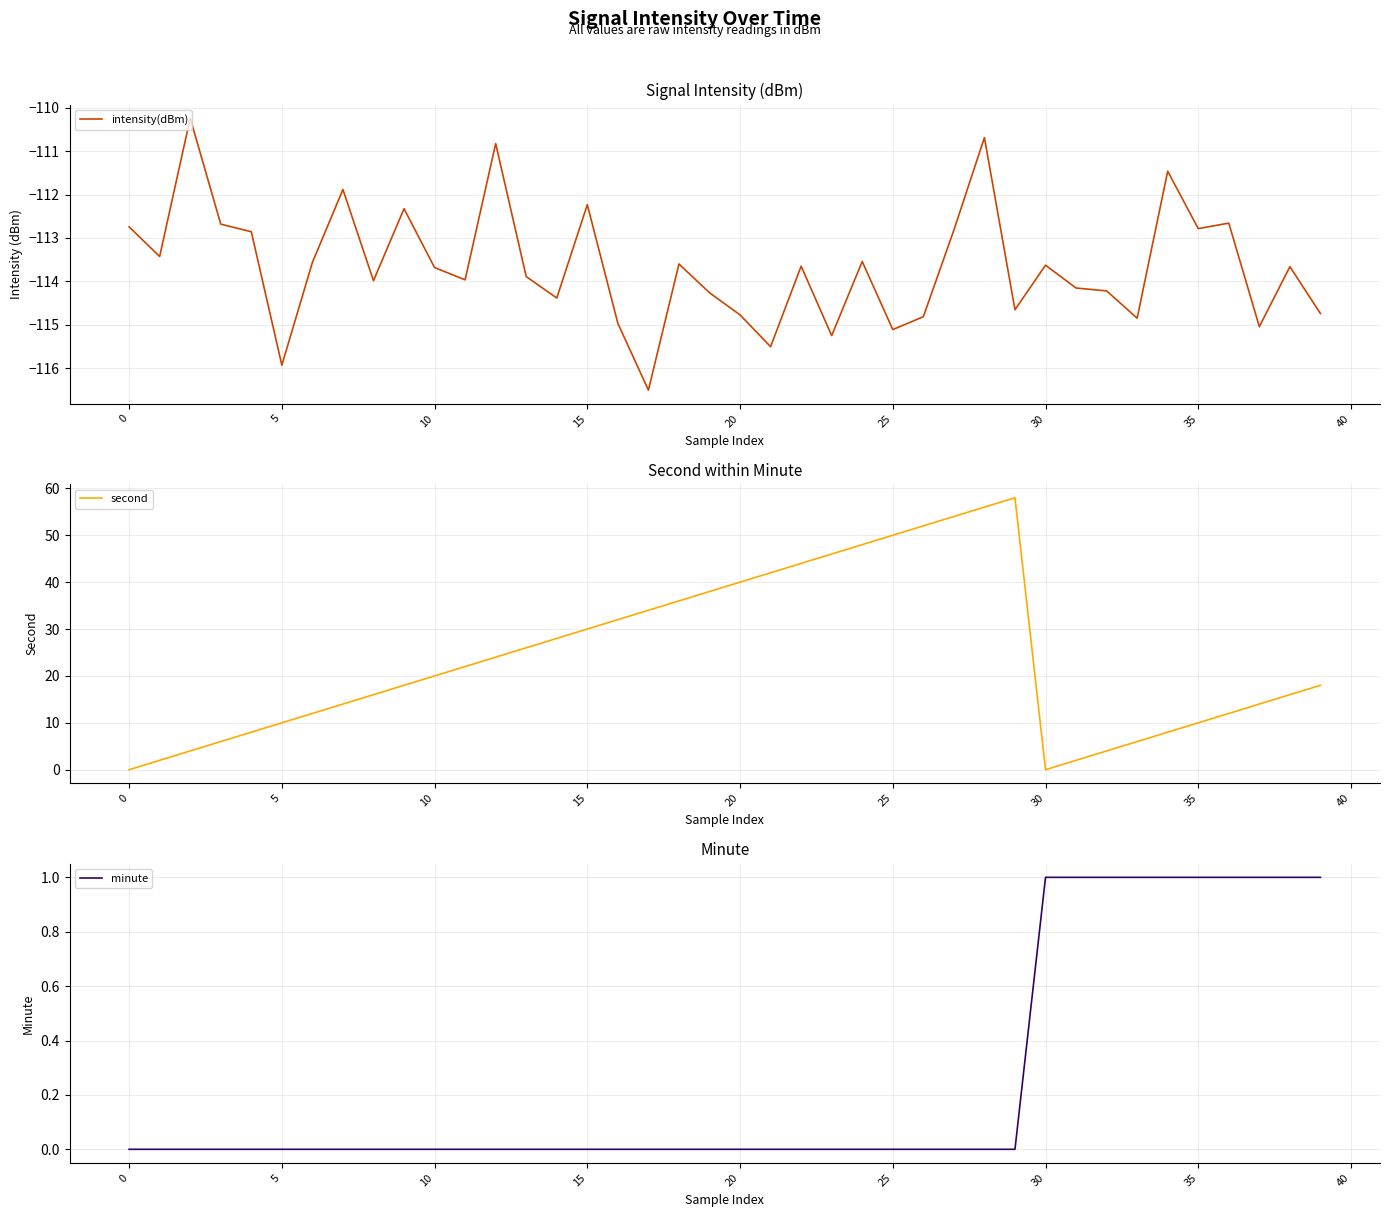

What is the label of the 40th point from the left?

39